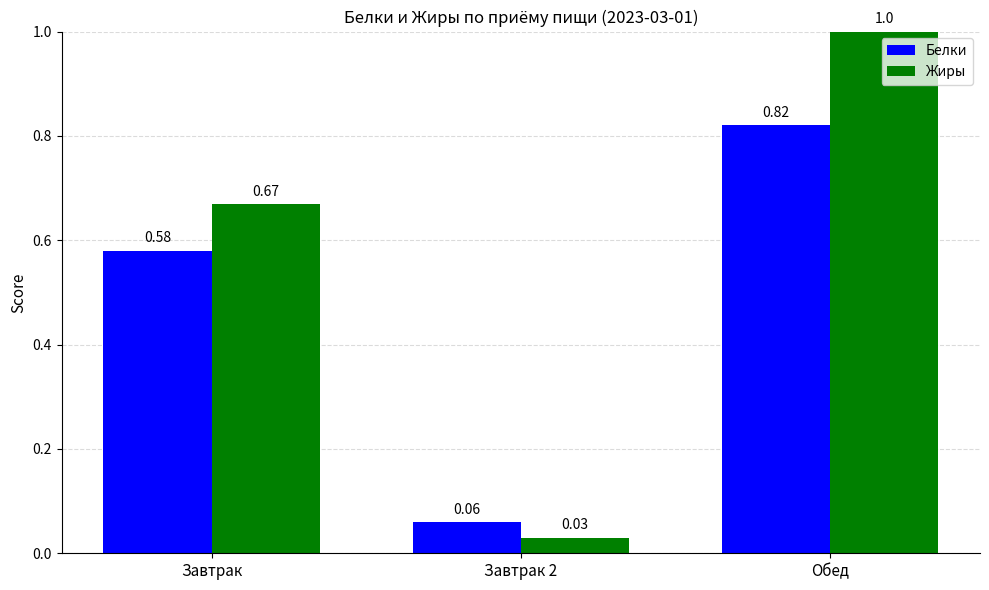

What is the label of the 3rd bar from the right?

Завтрак